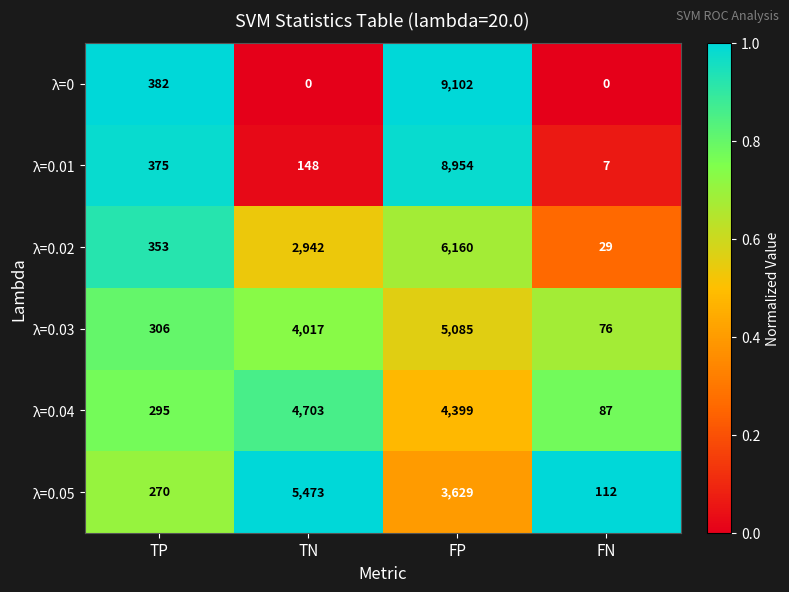

The value of λ=0.01 at TN is 74. True or false?

False